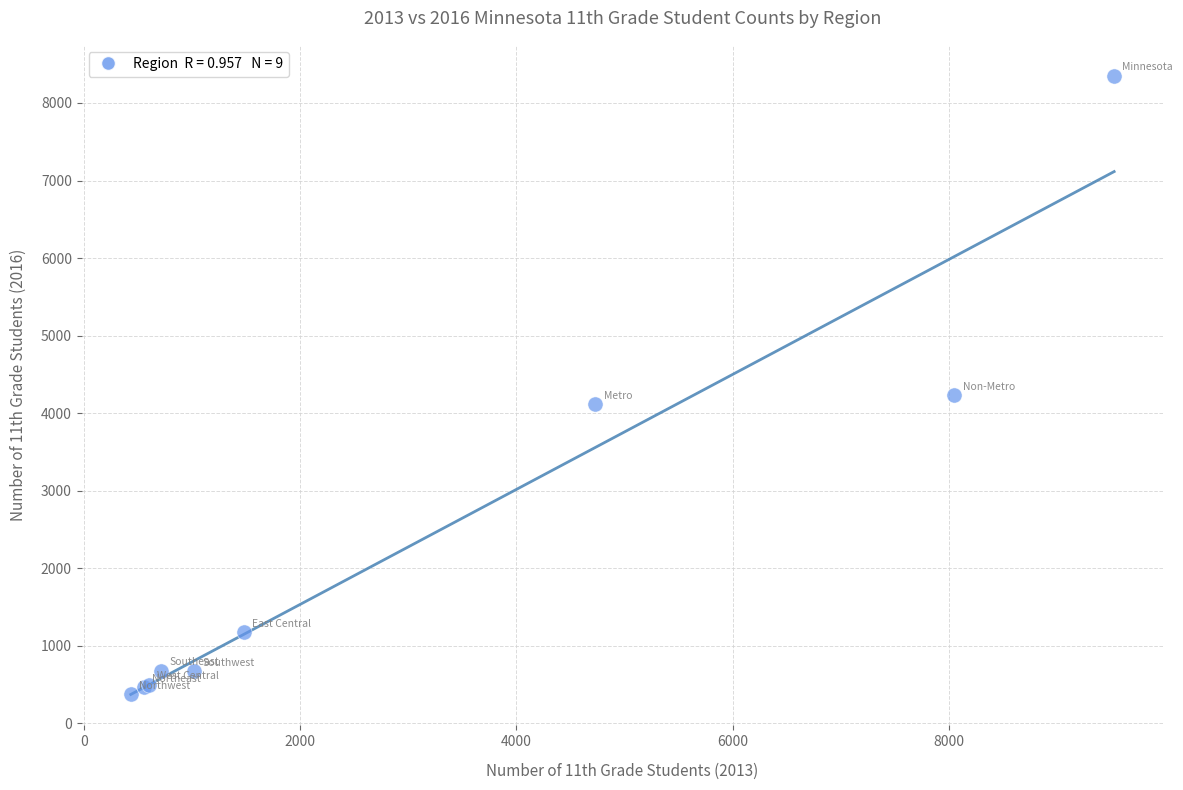

What Y value in the scatter plot is closest to 4364?

4233